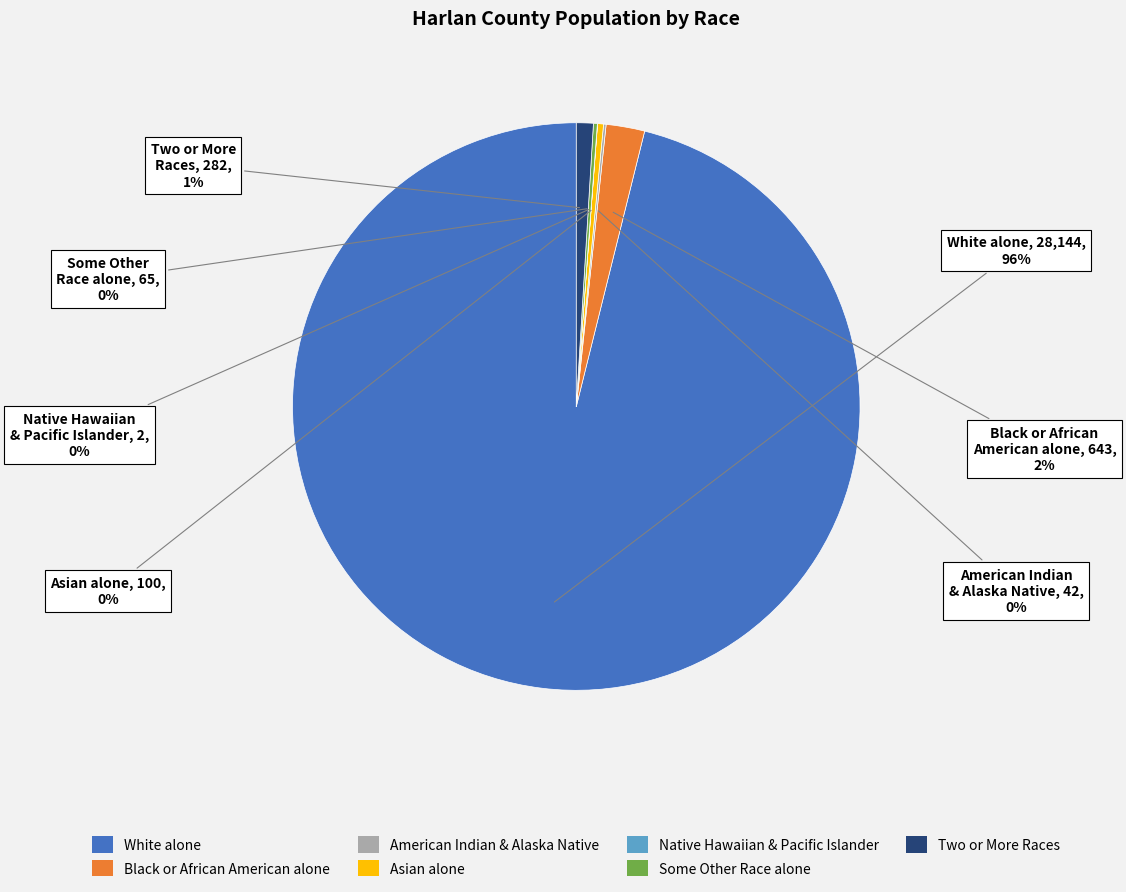

Which category has the biggest portion of the pie?

White alone